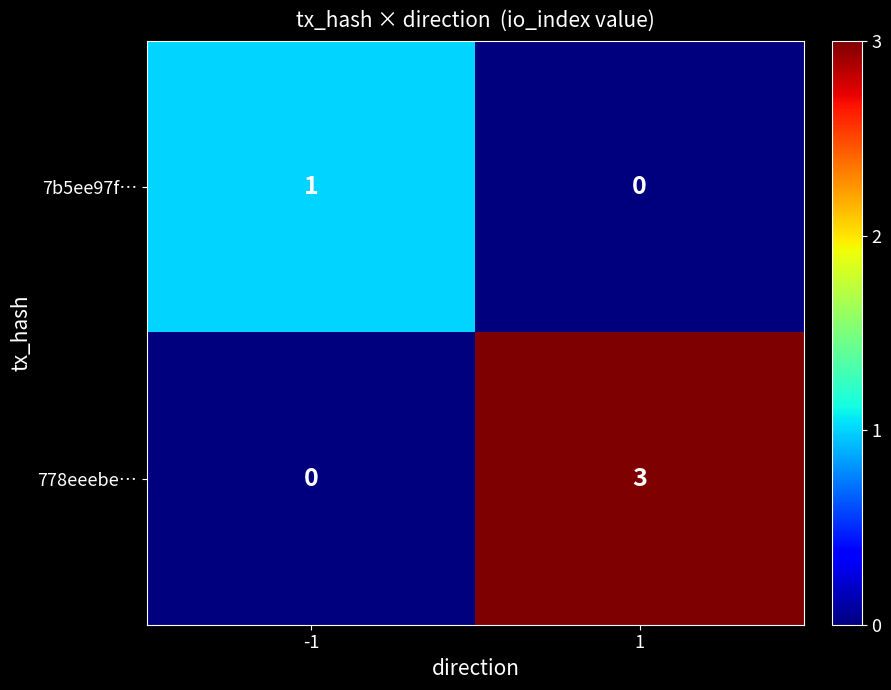

What is the sum of all 778eeebe… values?

3